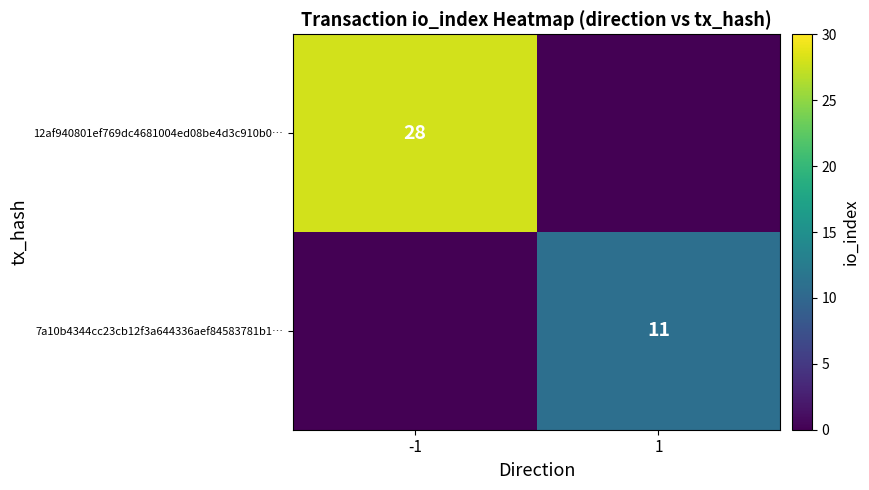

Which has a higher value, -1 or 1?

-1